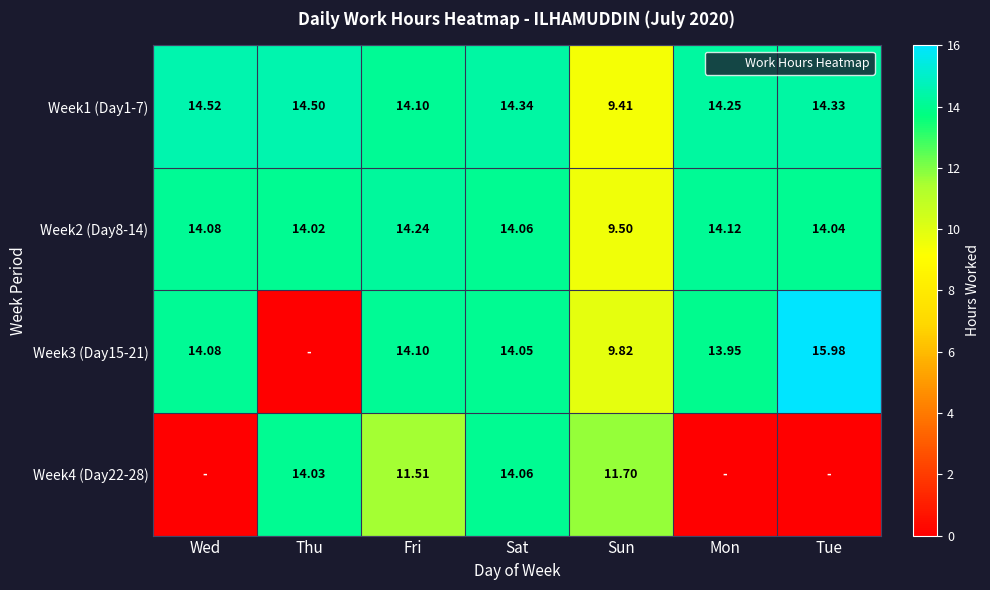

What is the sum of all Week1 (Day1-7) values?

95.5